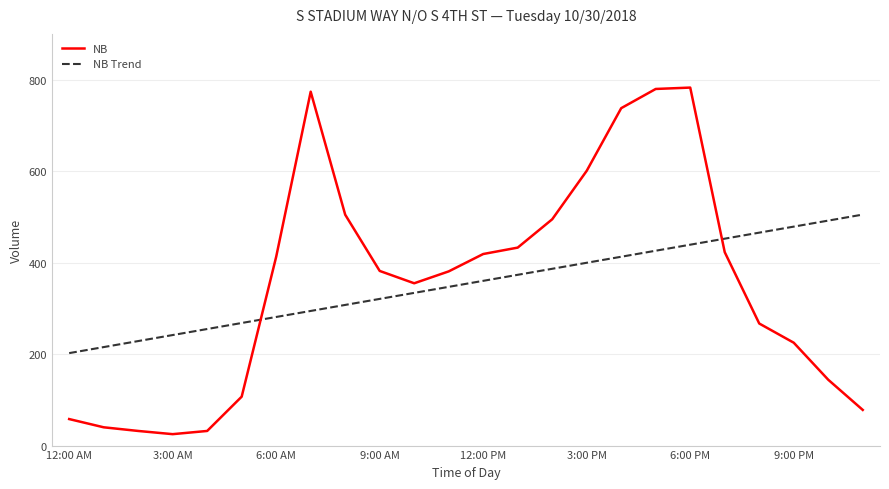

What is the lowest value of the NB Trend series?

202.3